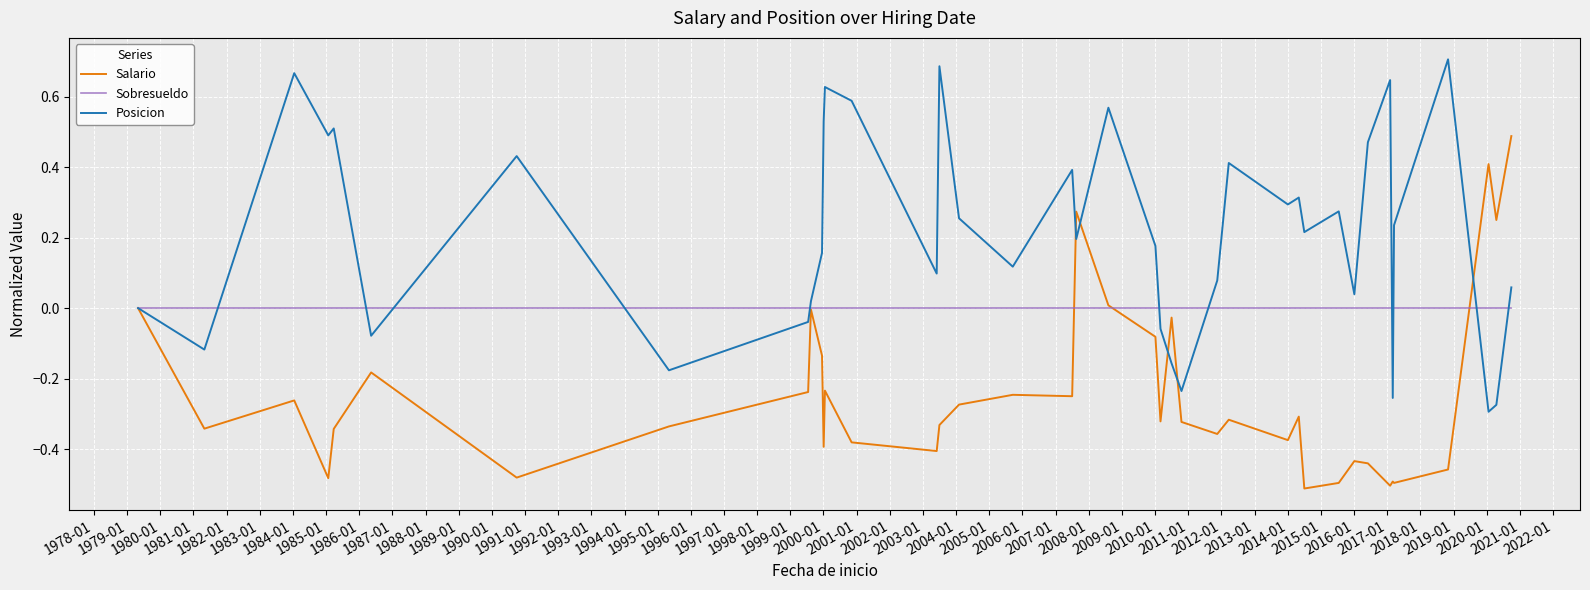

Rank the series by their maximum value, from highest to lowest.

Posicion, Salario, Sobresueldo